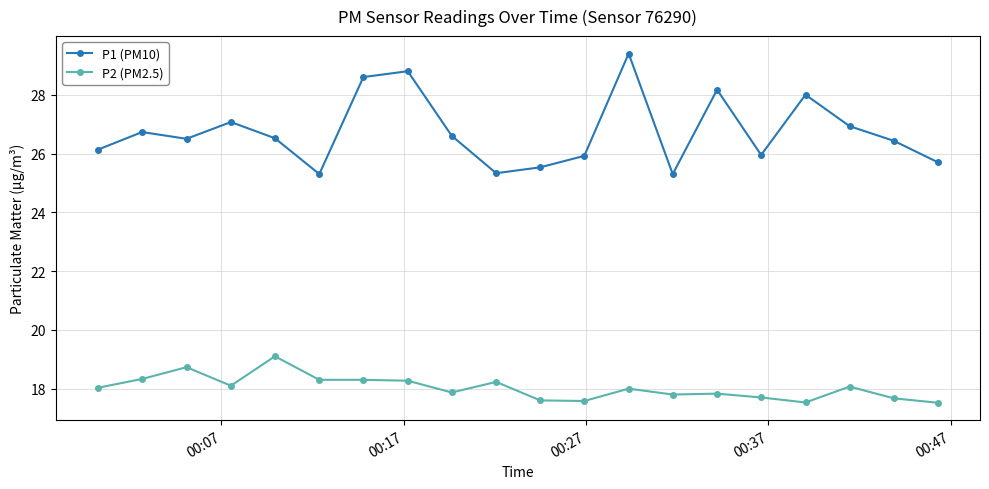

True or false: P1 (PM10) and P2 (PM2.5) intersect in this chart.

False